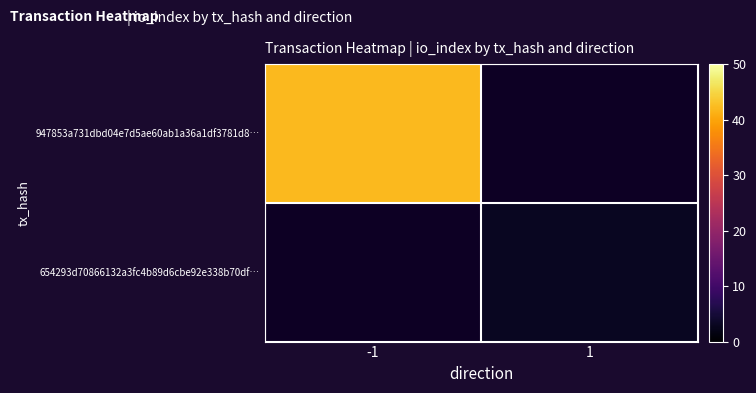

Between 1 and -1, which is larger?

-1